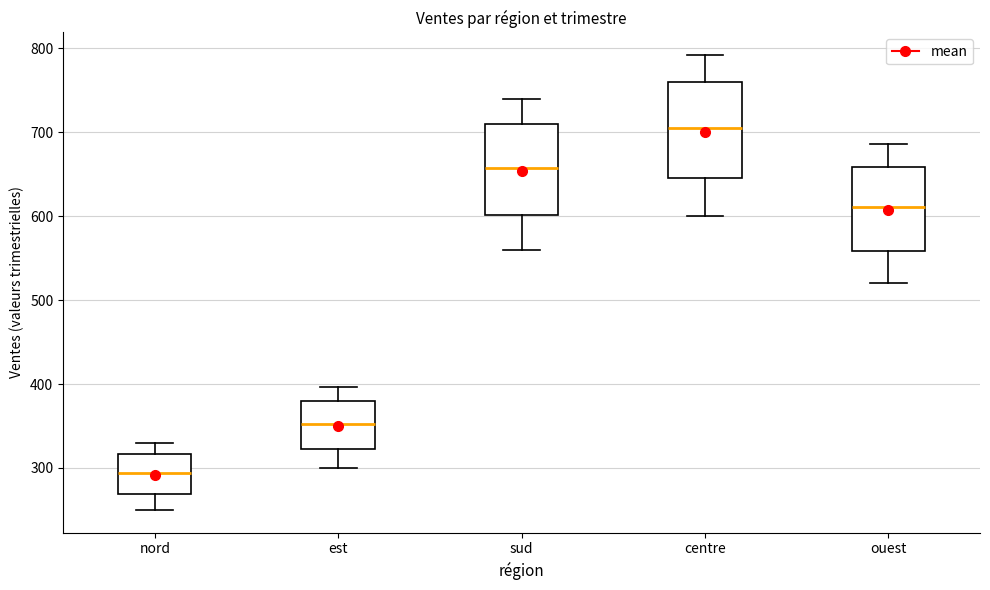

Reading left to right, read every box against the y-axis: the position of its median line, the range the box covers, and the ends of its whiskers. The values are not printed on the chart, so give them approximately, as read against the axis.

nord: median 290, box 270 to 320, whiskers 250 to 330
est: median 350, box 320 to 380, whiskers 300 to 400
sud: median 660, box 600 to 710, whiskers 560 to 740
centre: median 710, box 650 to 760, whiskers 600 to 790
ouest: median 610, box 560 to 660, whiskers 520 to 690